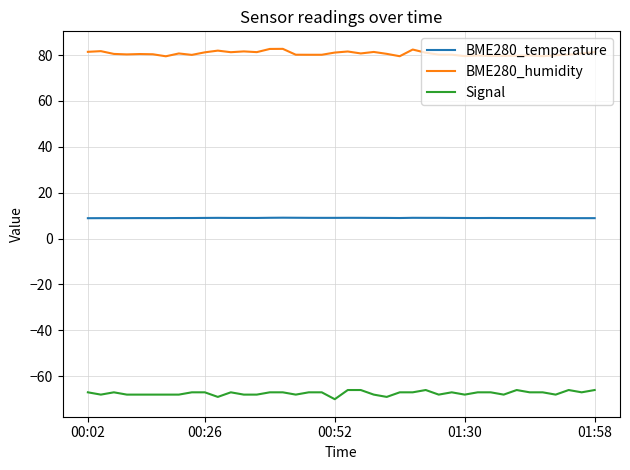

True or false: BME280_temperature and BME280_humidity cross at least once.

False